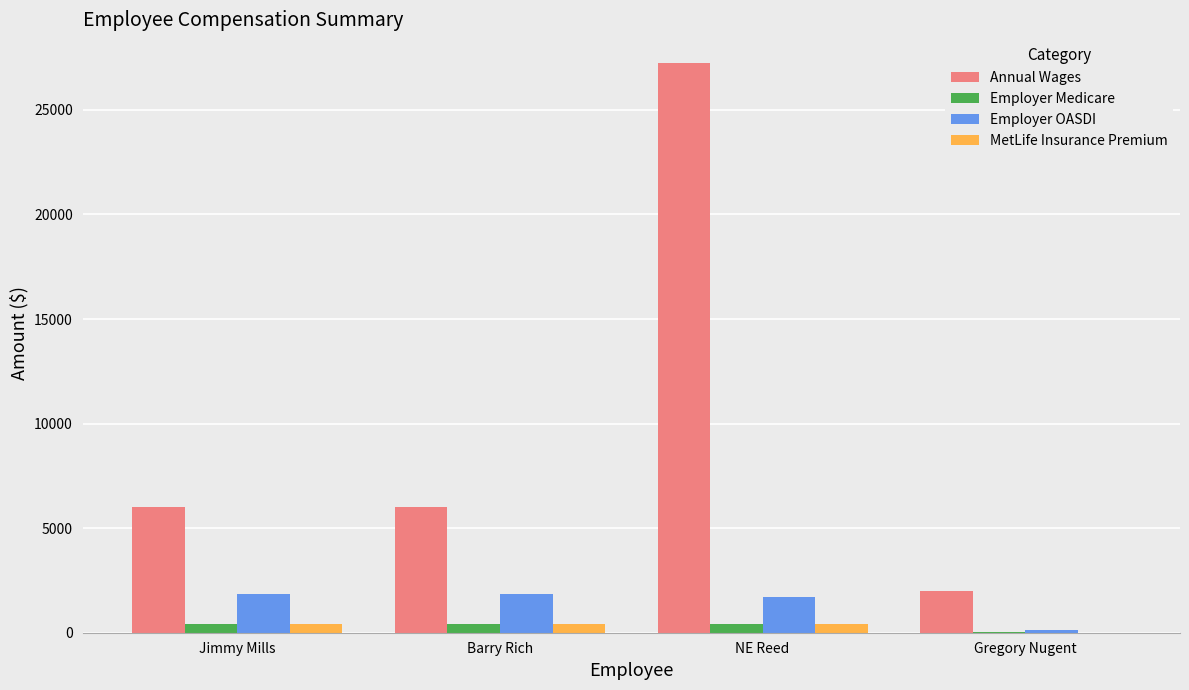

Which series changed the most between Jimmy Mills and NE Reed?

Annual Wages